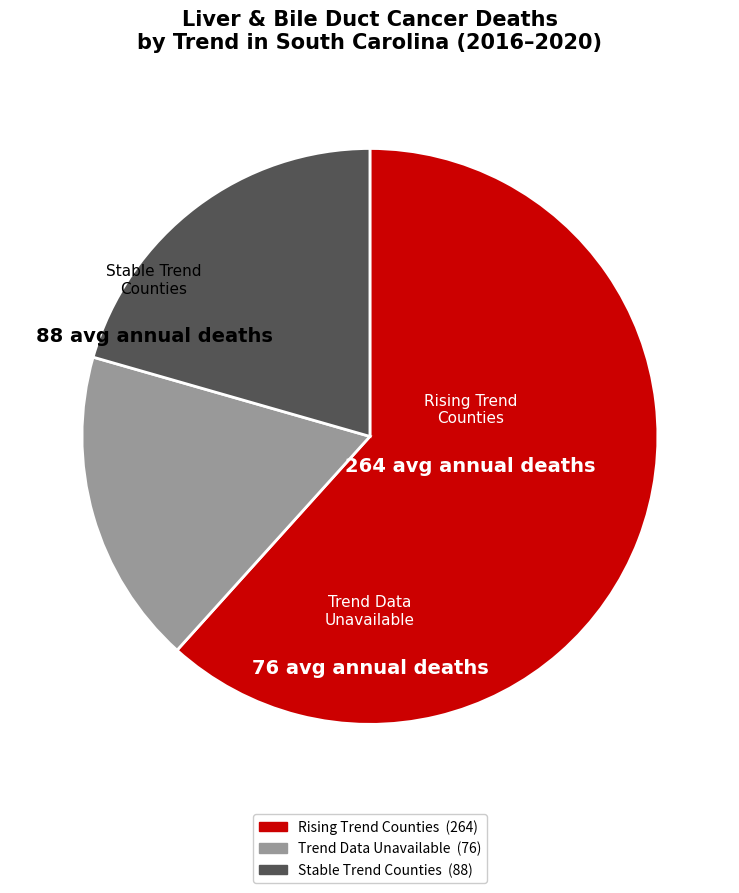

Is there any slice that represents more than half of the pie?

Yes